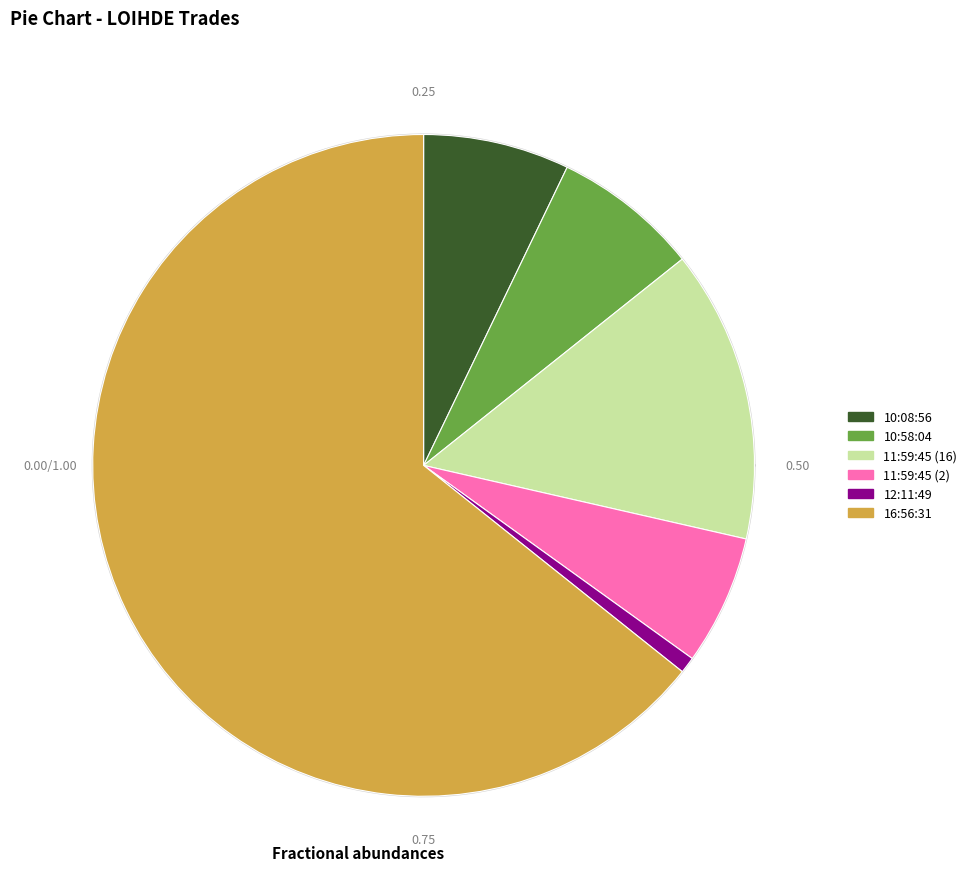

To the nearest percent, what portion does 11:59:45 (2) represent?

6%